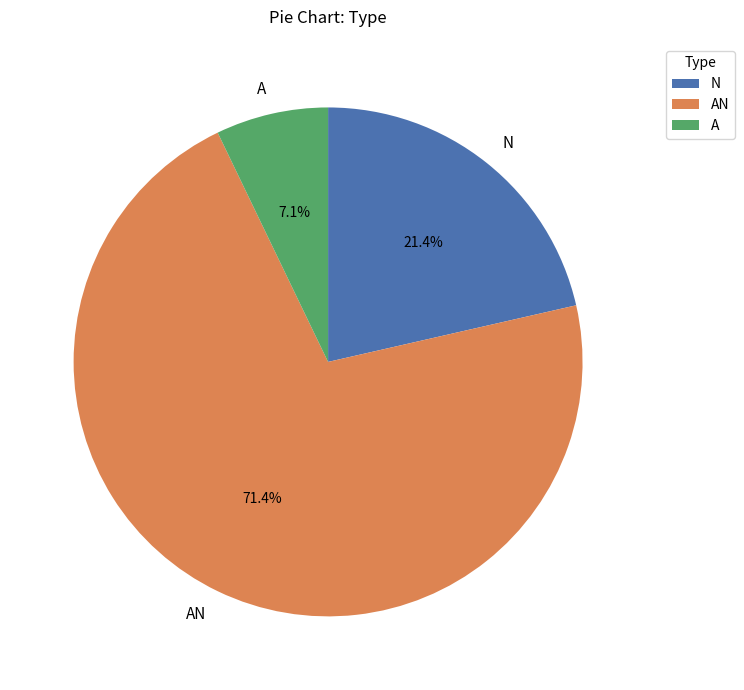

Combined, do N and A account for over 50%?

No